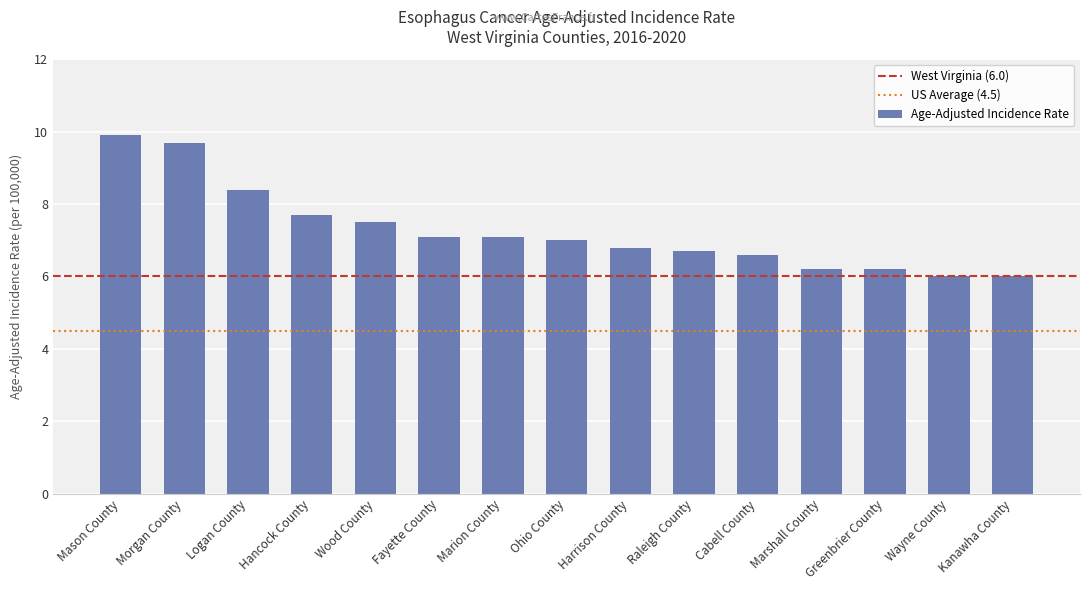

What is the label of the 2nd bar from the right?

Wayne County